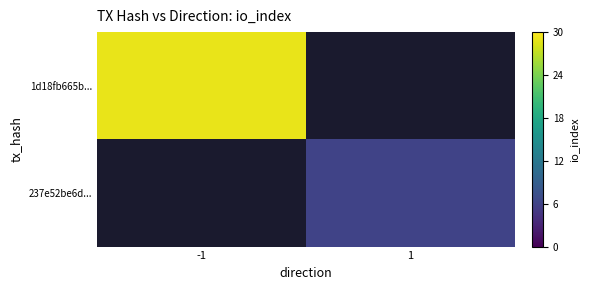

At how many categories does at least one series exceed 26?

1